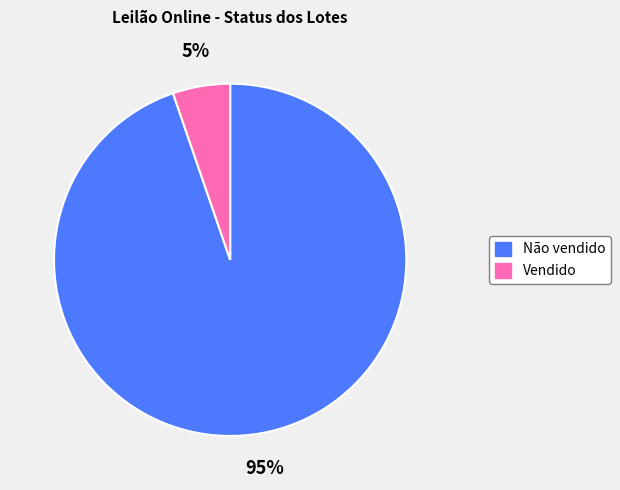

Count the number of slices in the pie.

2